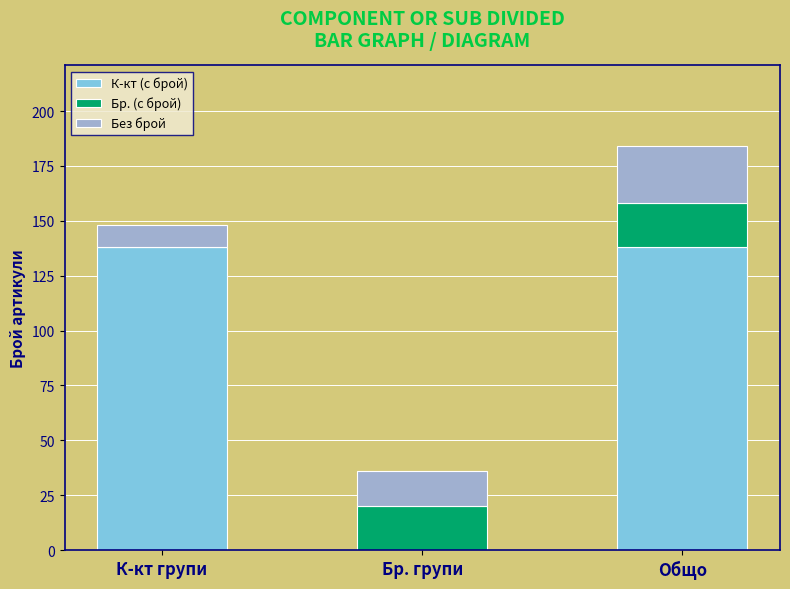

The value of К-кт (с брой) at К-кт групи is 138. True or false?

True